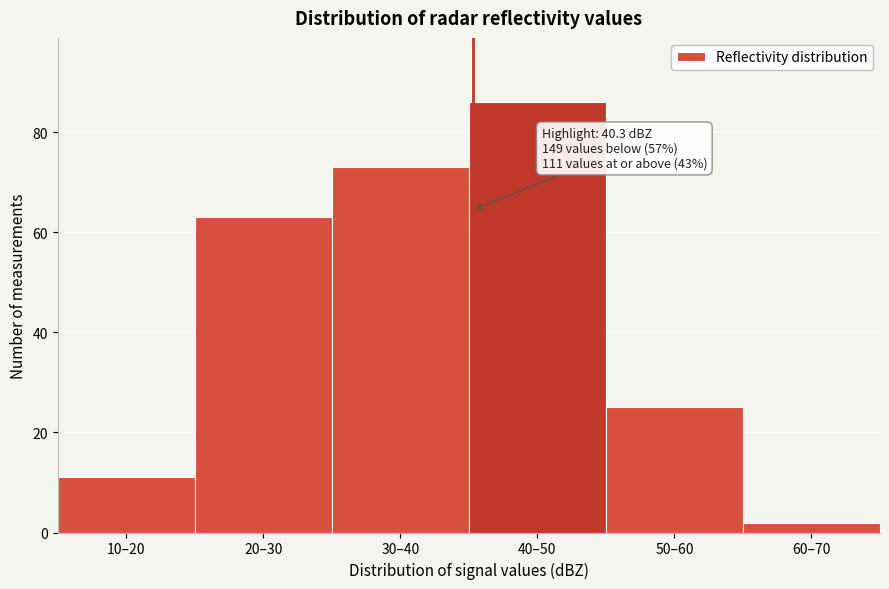

Reading right to left, what are all the values shown in this chart?

2	25	86	73	63	11